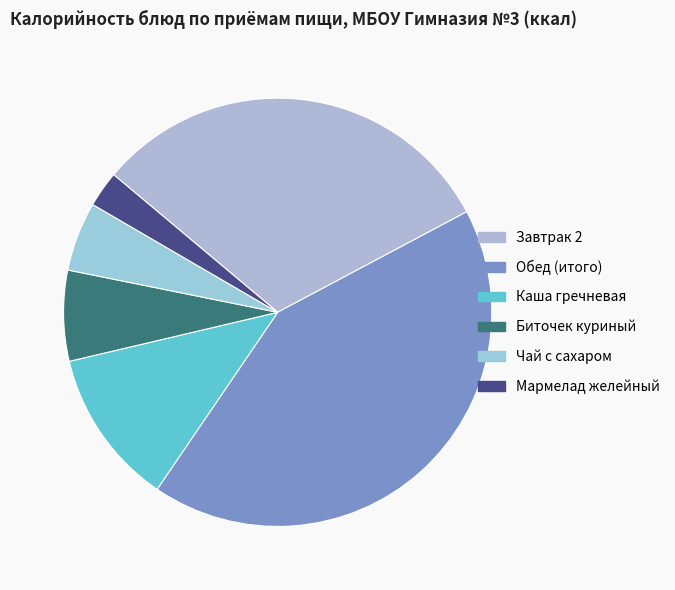

What percentage is NOT represented by Биточек куриный?

93.2%